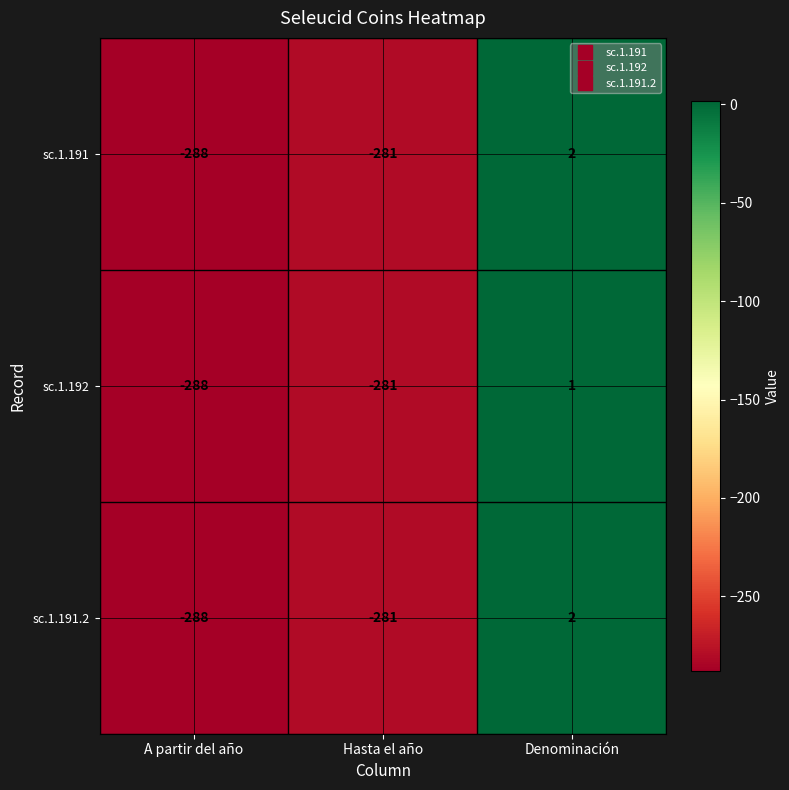

How many categories are shown in the chart?

3